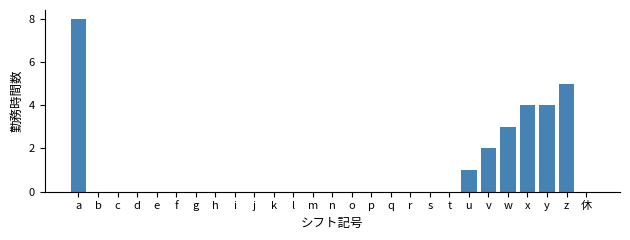

Reading left to right, extract all data points from this chart.

a=8	b=0	c=0	d=0	e=0	f=0	g=0	h=0	i=0	j=0	k=0	l=0	m=0	n=0	o=0	p=0	q=0	r=0	s=0	t=0	u=1	v=2	w=3	x=4	y=4	z=5	休=0